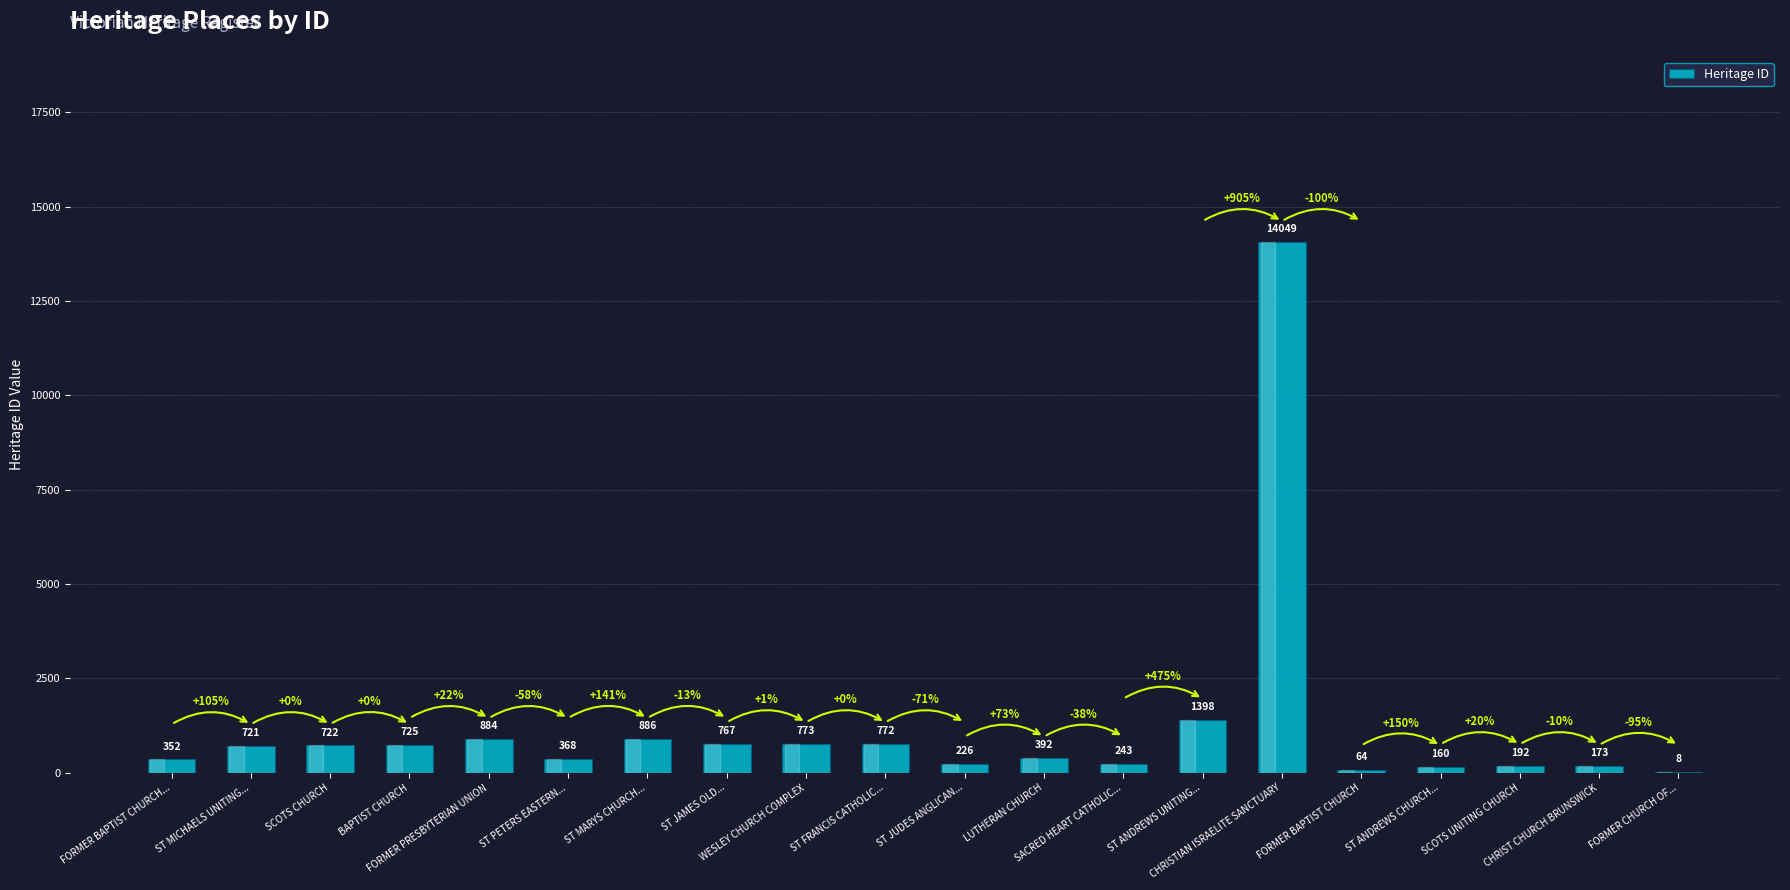

Are the bars horizontal?

No